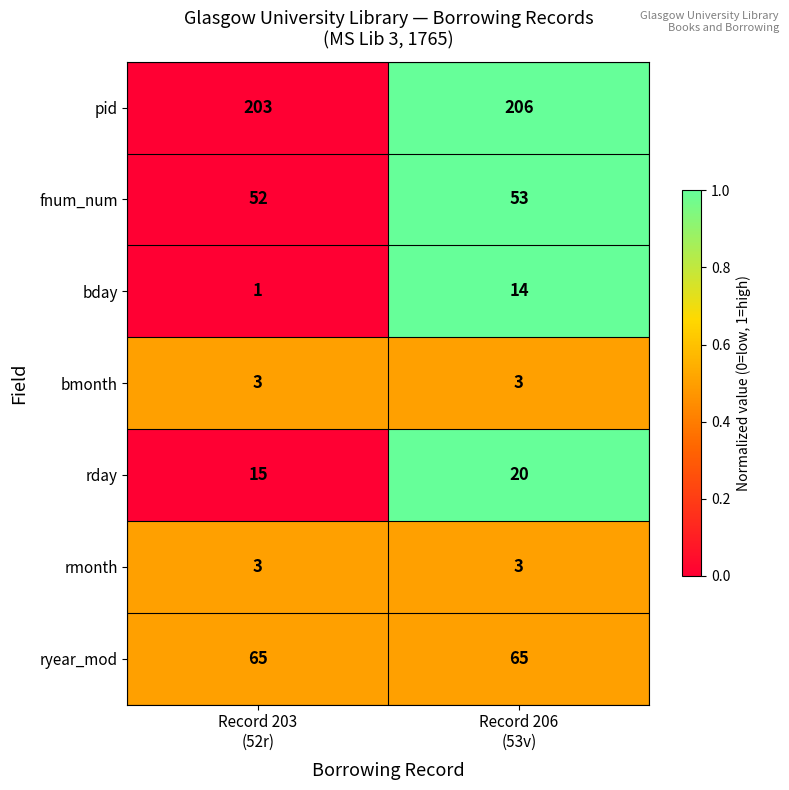

What is the highest value of the bmonth series?

3